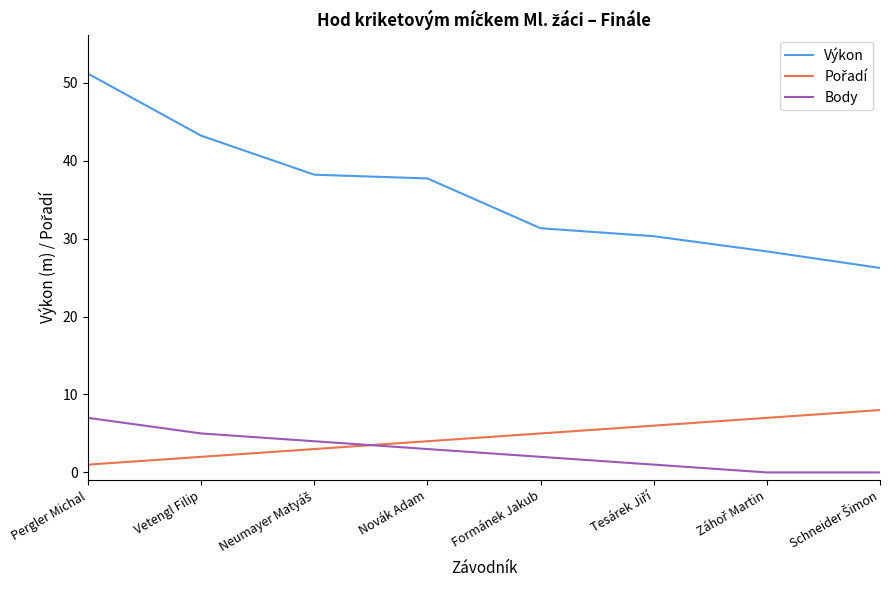

Which series has the largest range (max minus min)?

Výkon